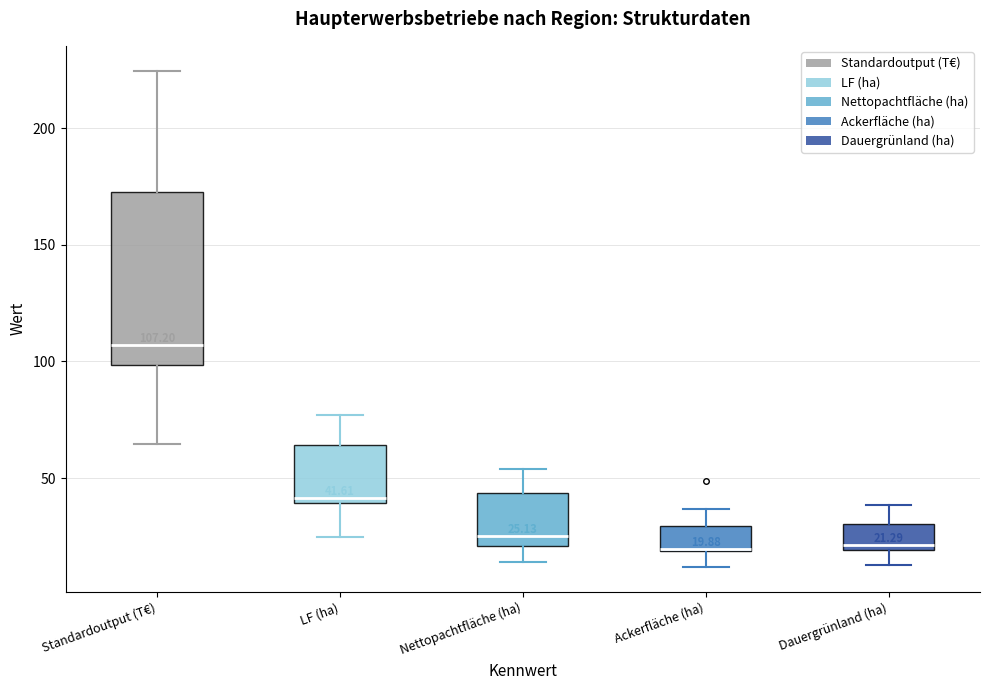

Comparing the boxes themselves (not the whiskers), which one is the tallest?

Standardoutput (T€)